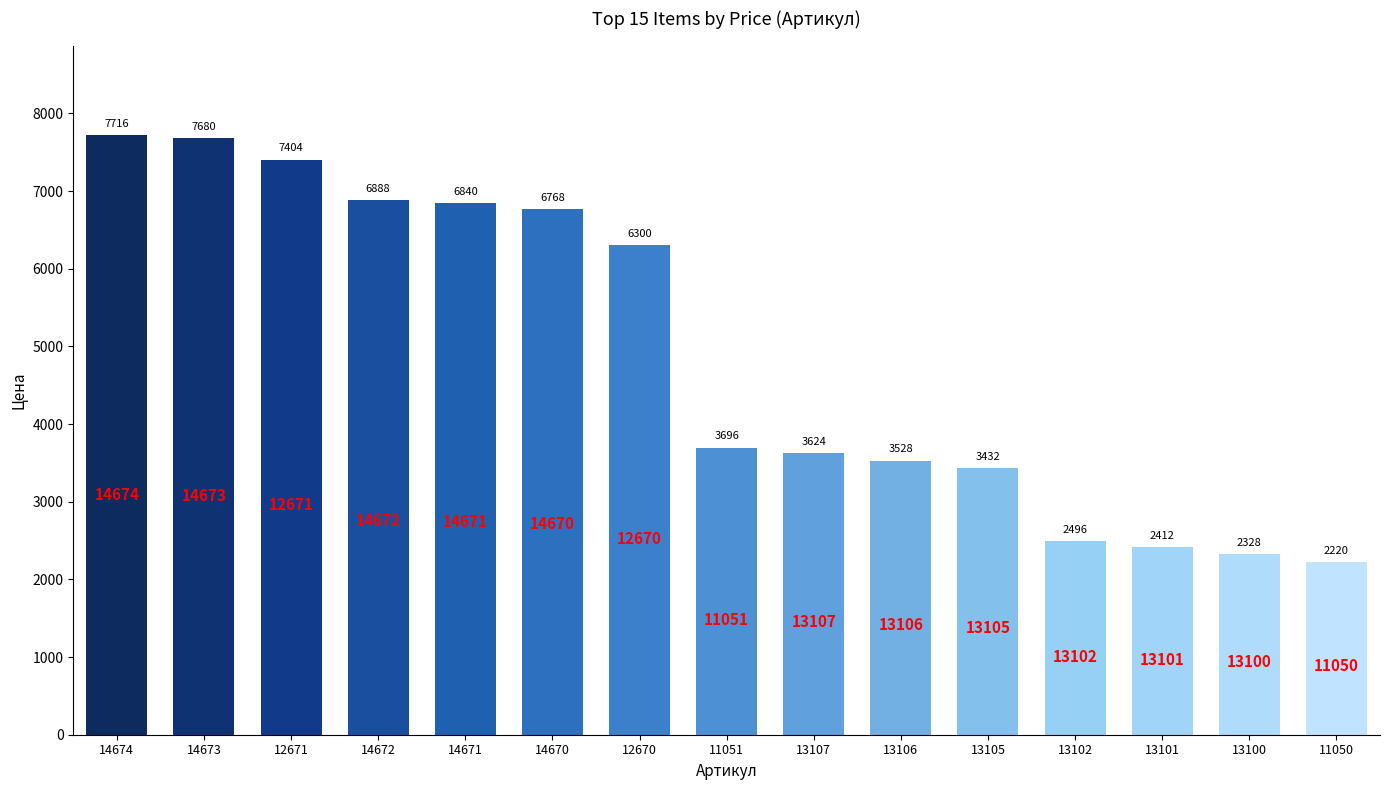

What is the difference between the maximum and minimum values?

5496